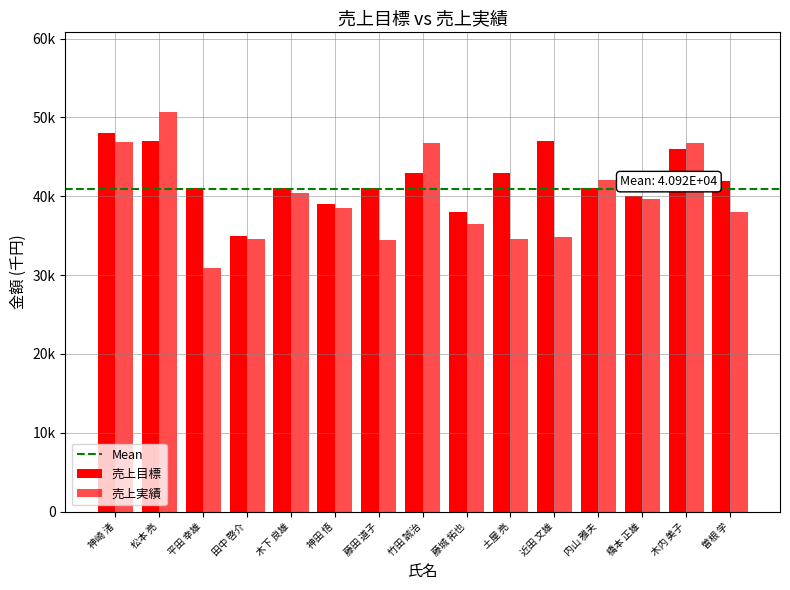

Are the bars grouped side by side (vs. stacked)?

Yes